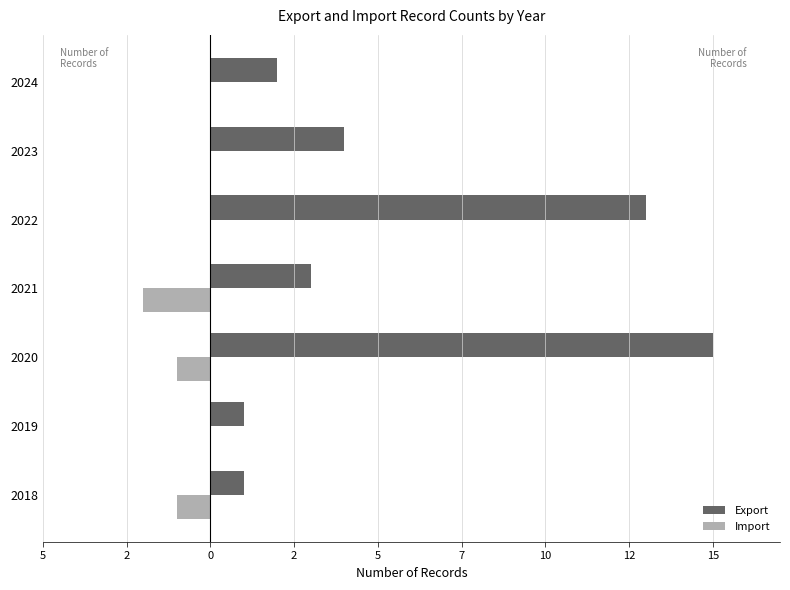

What are all the series names shown in the legend?

Export, Import